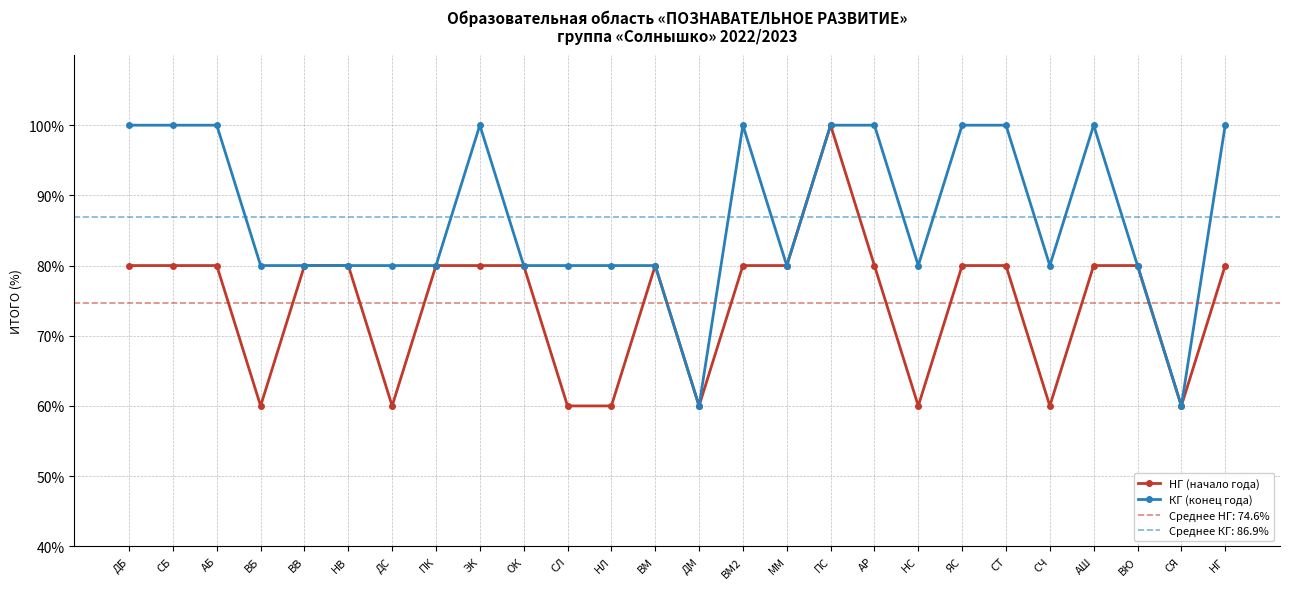

How many НГ (начало года) values are between 60 and 80?

25